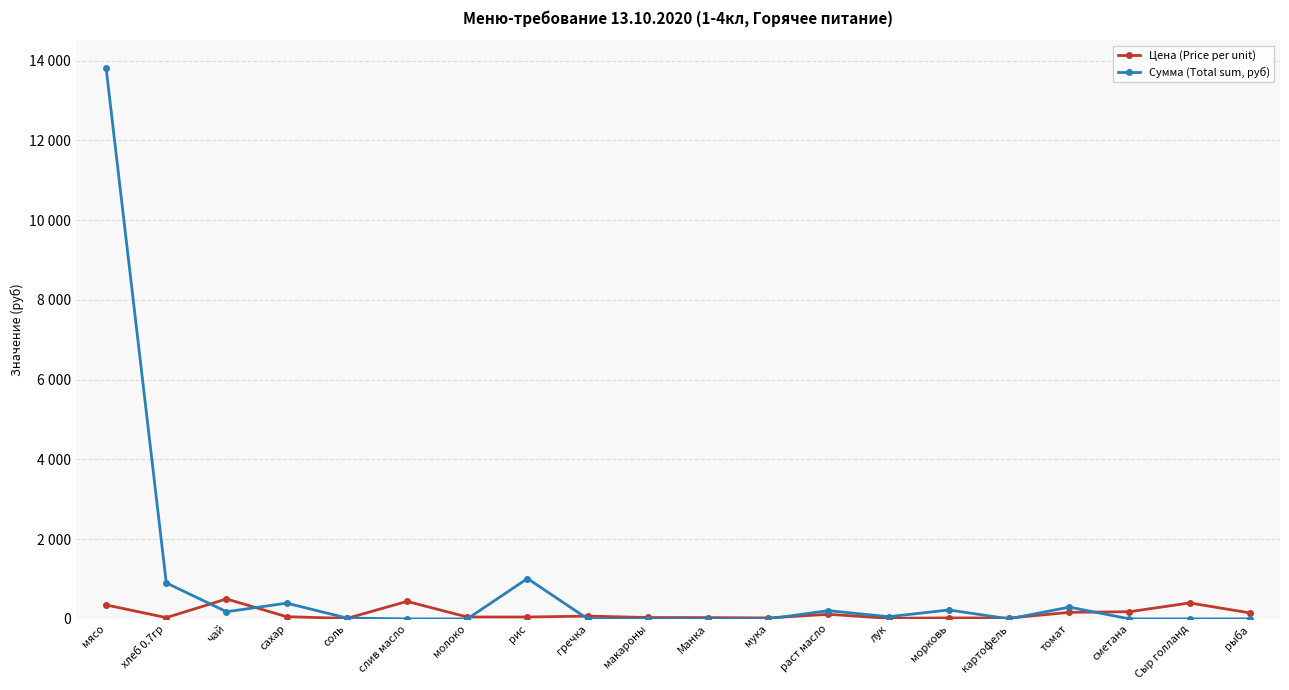

Does the chart have visible grid lines?

Yes